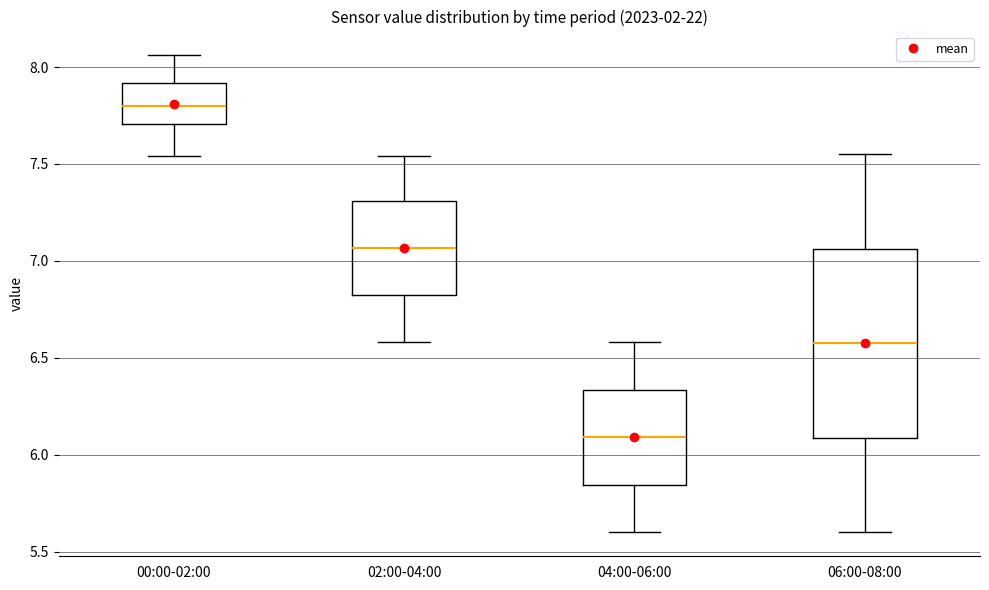

Reading left to right, transcribe this box plot: for each box, give where its median line is, the range the box spans, and where its two whiskers end, as read against the y-axis. The values are not printed on the chart, so give them approximately, as read against the axis.

00:00-02:00: median 7.80, box 7.70 to 7.90, whiskers 7.55 to 8.05
02:00-04:00: median 7.05, box 6.80 to 7.30, whiskers 6.60 to 7.55
04:00-06:00: median 6.10, box 5.85 to 6.35, whiskers 5.60 to 6.60
06:00-08:00: median 6.60, box 6.10 to 7.05, whiskers 5.60 to 7.55